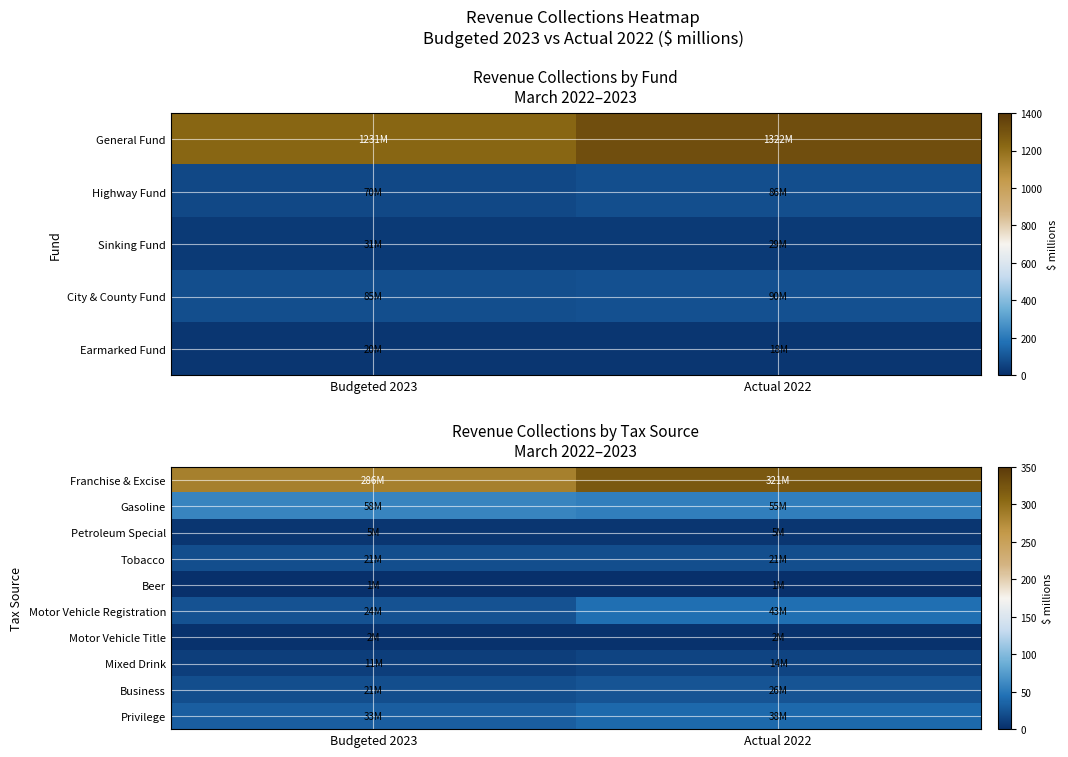

Which series has the widest spread of values?

Franchise & Excise